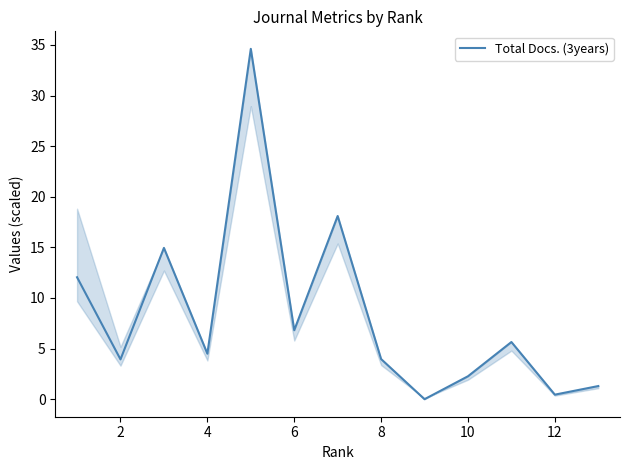

True or false: the data shows 0.8 at 10.

False